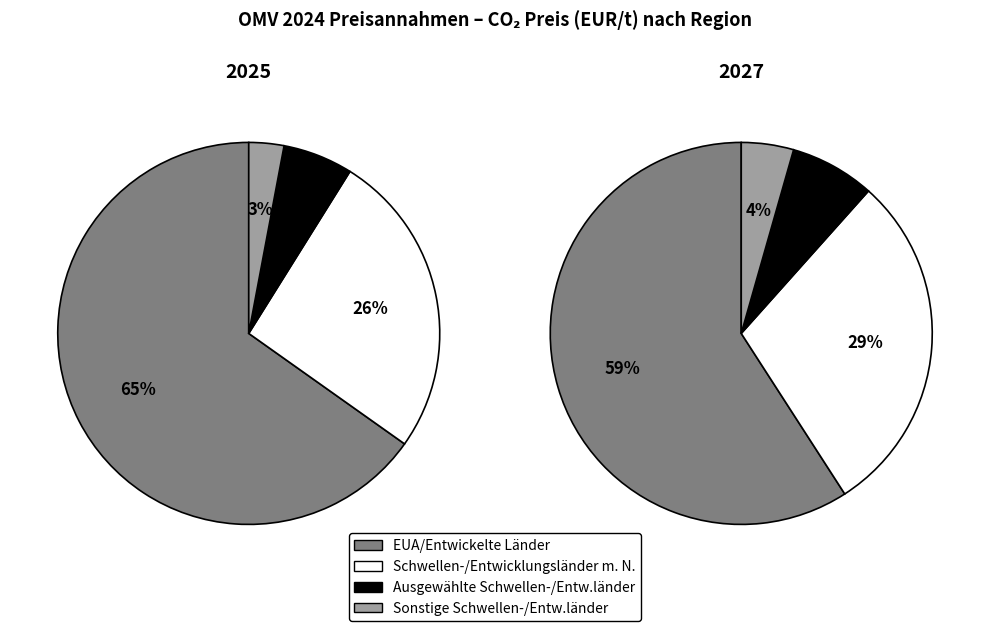

The Schwellen- und Entwicklungsländer slice represents 31% of the pie. True or false?

False